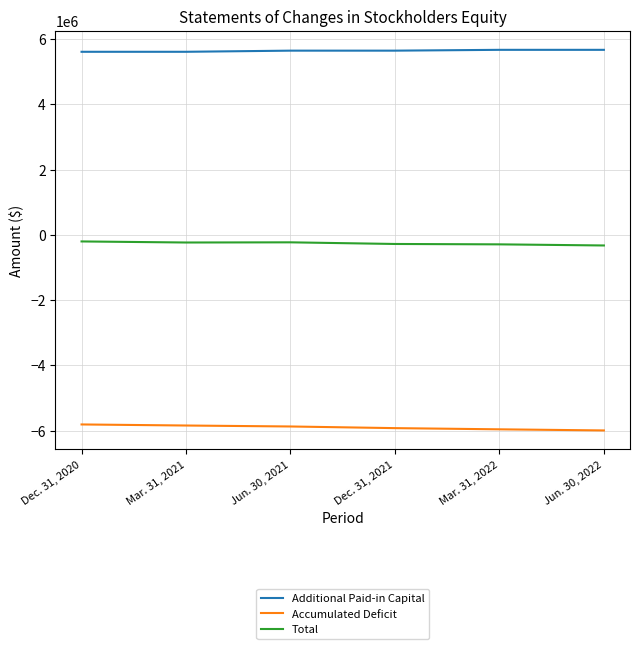

The value of Additional Paid-in Capital at Dec. 31, 2020 is 9674707. True or false?

False